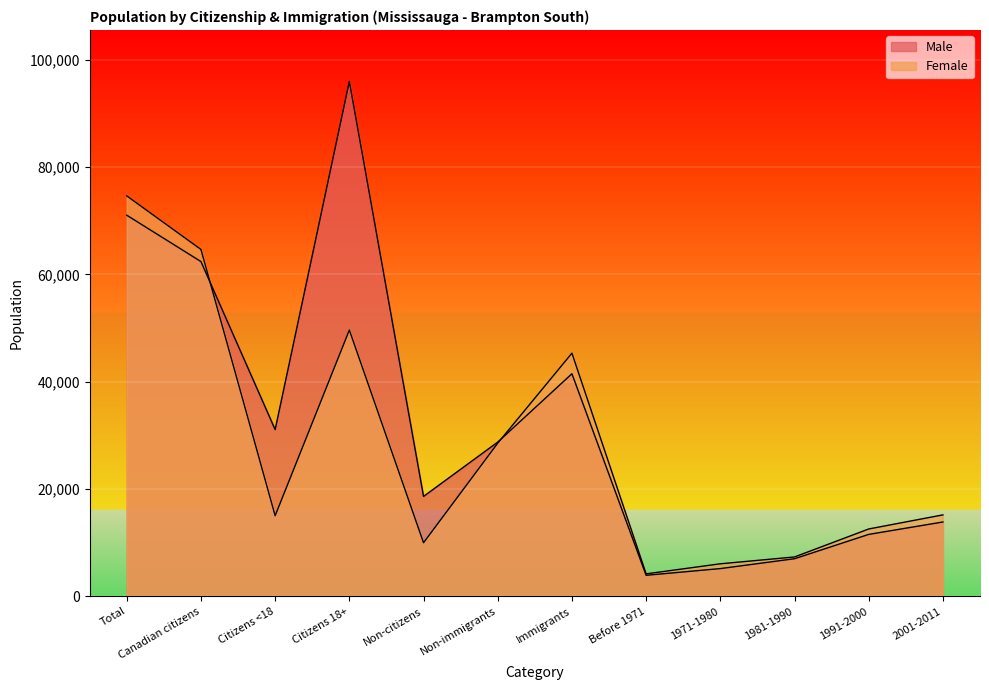

What is the maximum value for Female?

74635